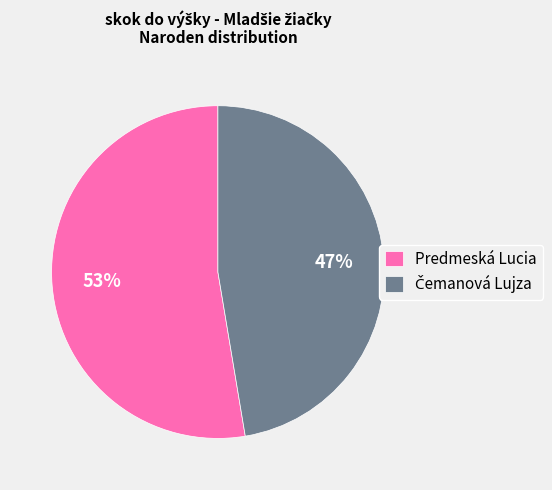

Which slice is the largest?

Predmeská Lucia